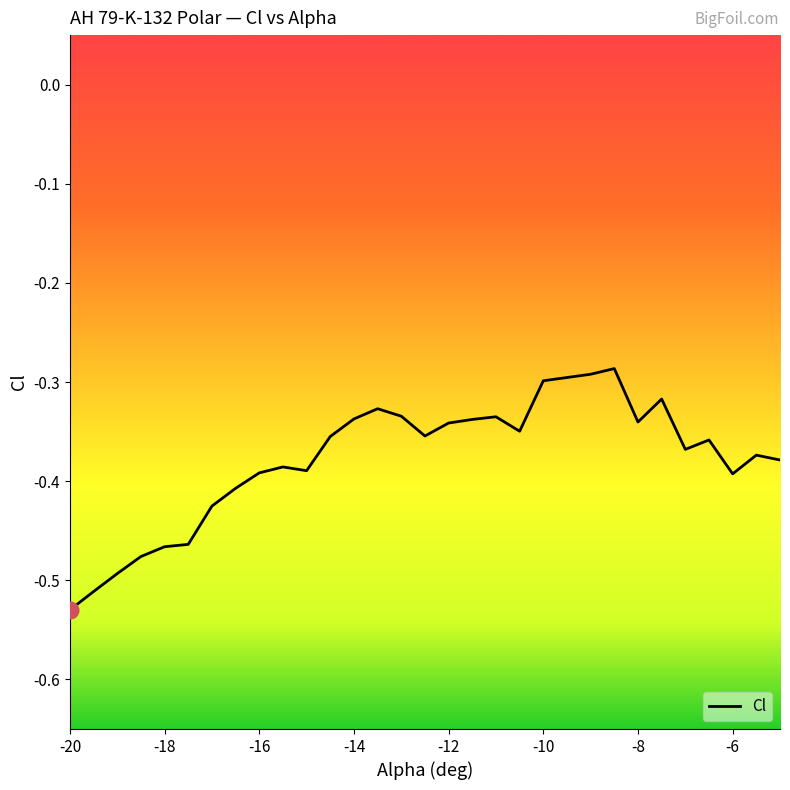

Does the chart have visible grid lines?

No